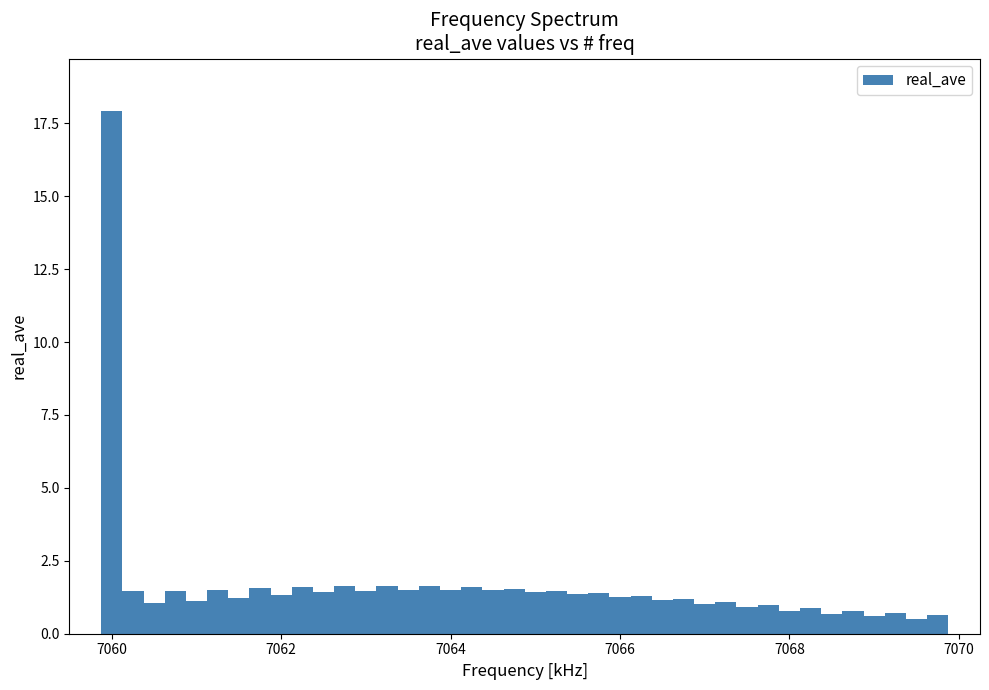

Read against the x-axis, roughly where is the centre of the tallest bar?

7060.0